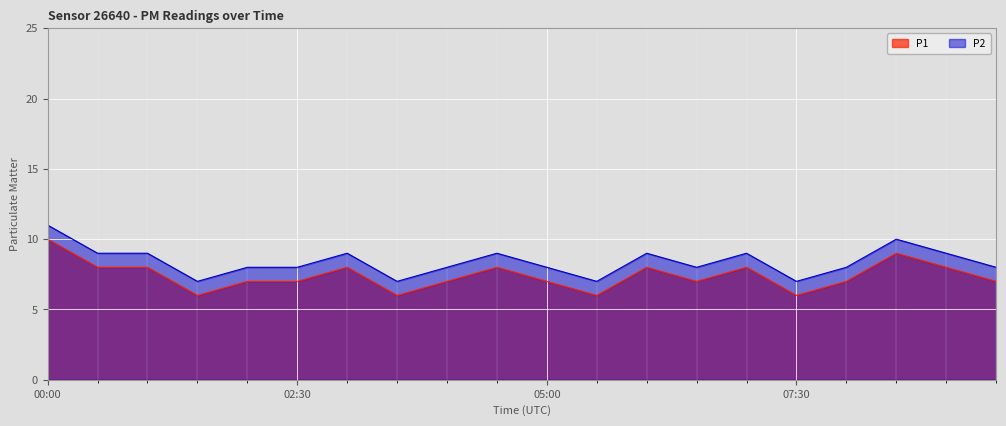

What is the spread (max minus min) of values at 08:30?

1